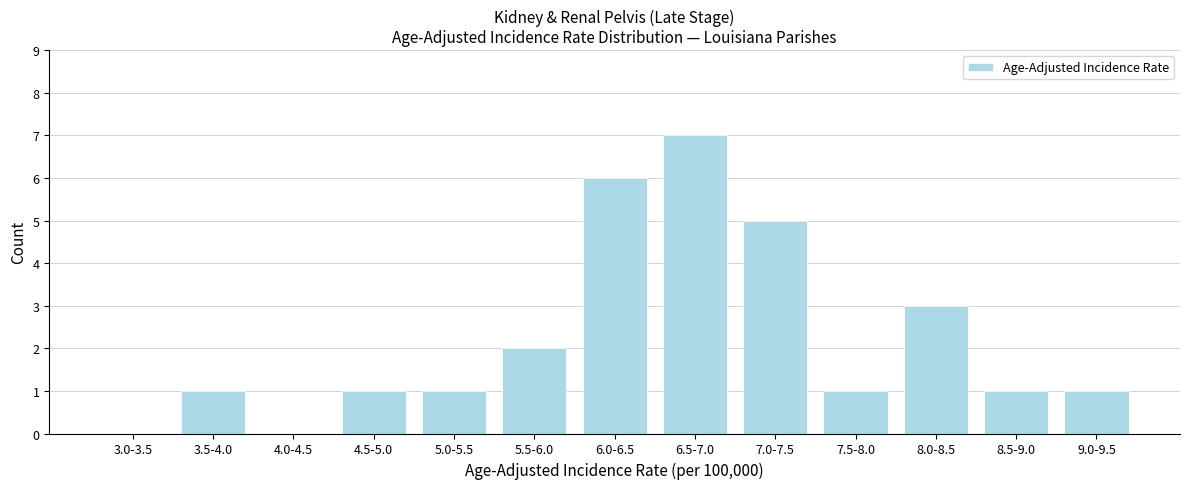

Reading left to right, extract all data points from this chart.

3.0-3.5=0	3.5-4.0=1	4.0-4.5=0	4.5-5.0=1	5.0-5.5=1	5.5-6.0=2	6.0-6.5=6	6.5-7.0=7	7.0-7.5=5	7.5-8.0=1	8.0-8.5=3	8.5-9.0=1	9.0-9.5=1